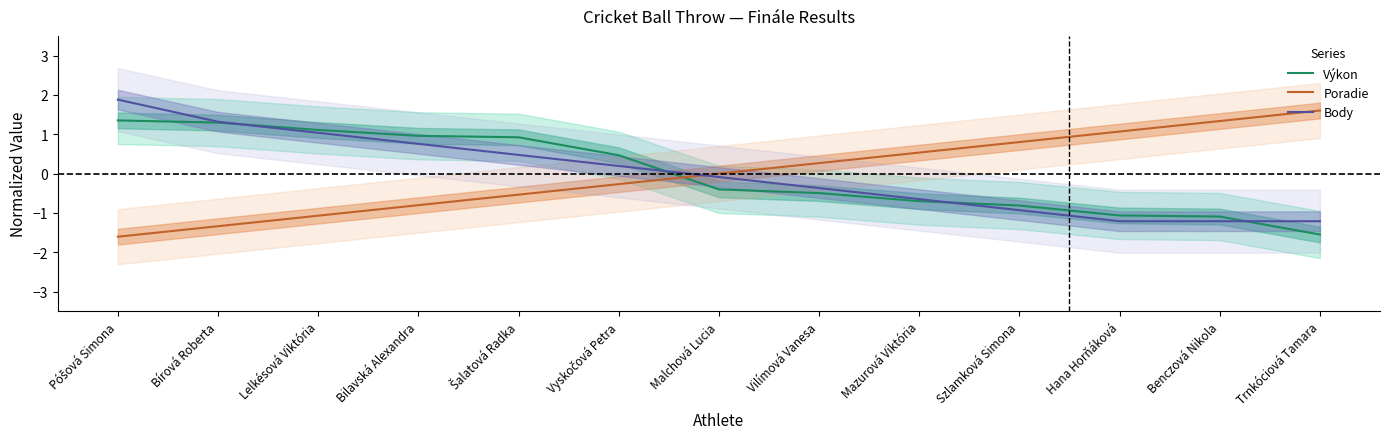

What are all the series names shown in the legend?

Výkon, Poradie, Body